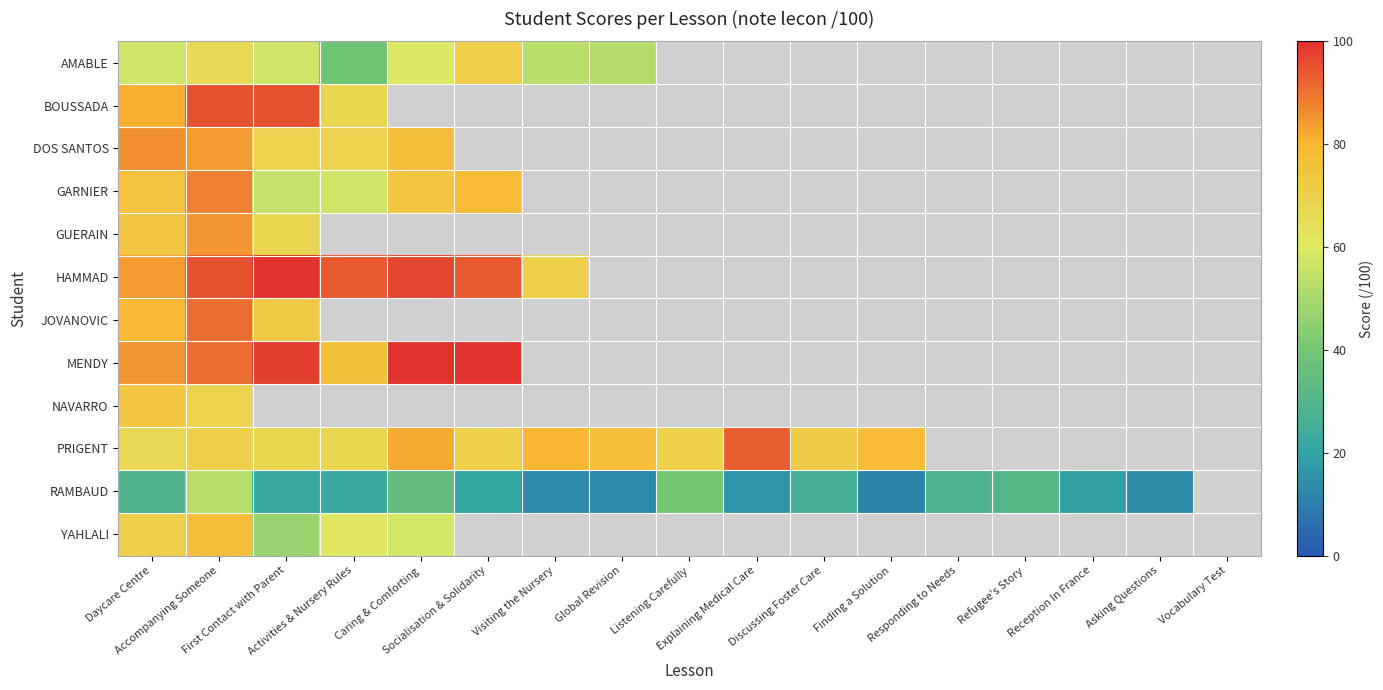

At how many categories does at least one series exceed 31?

12